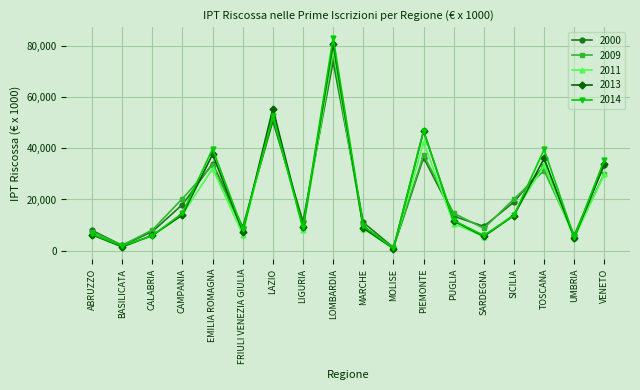

Where is the first local minimum for 2000?

BASILICATA